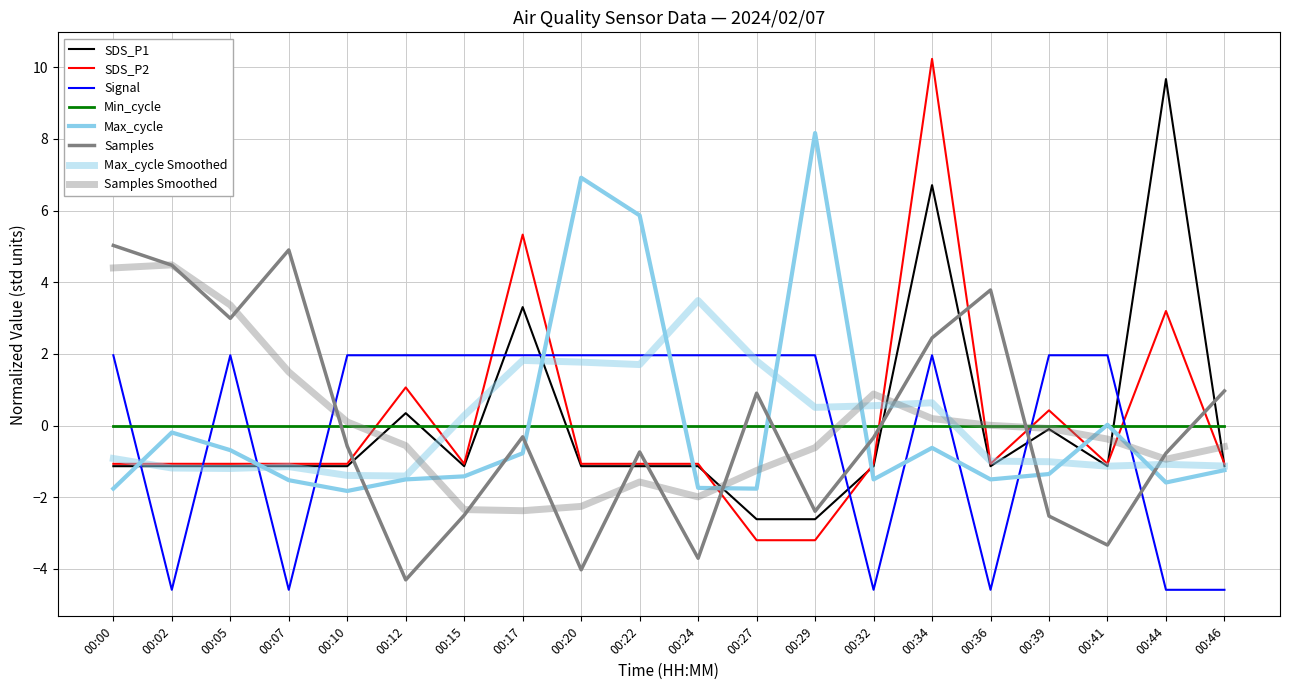

Which label corresponds to the smallest value in the chart?

00:02